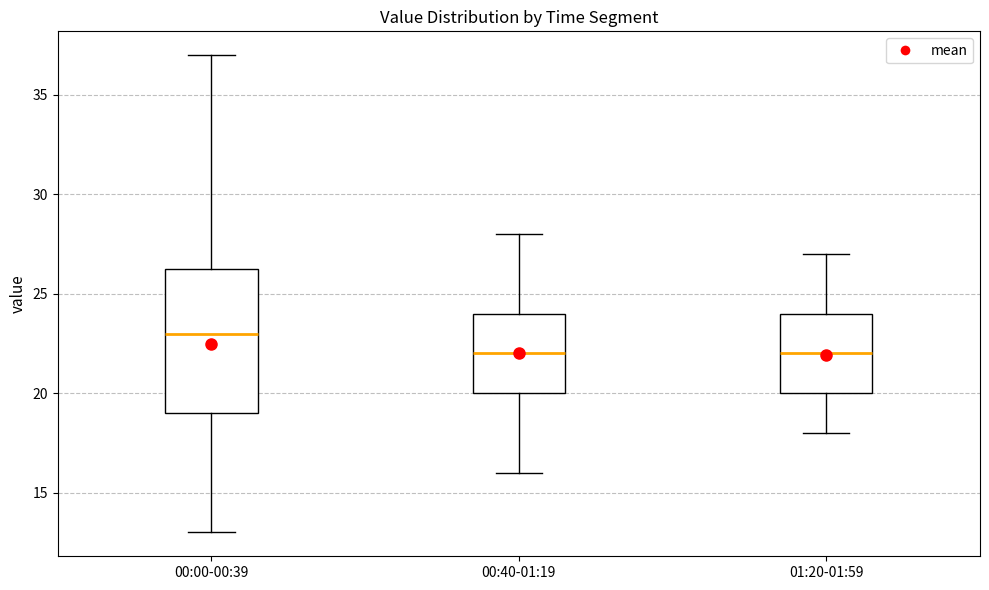

Reading left to right, read every box against the y-axis: the position of its median line, the range the box covers, and the ends of its whiskers. The values are not printed on the chart, so give them approximately, as read against the axis.

00:00-00:39: median 23.0, box 19.0 to 26.5, whiskers 13.0 to 37.0
00:40-01:19: median 22.0, box 20.0 to 24.0, whiskers 16.0 to 28.0
01:20-01:59: median 22.0, box 20.0 to 24.0, whiskers 18.0 to 27.0